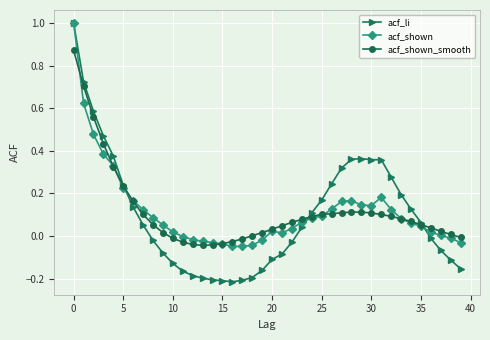

True or false: acf_shown_smooth and acf_shown cross at least once.

True